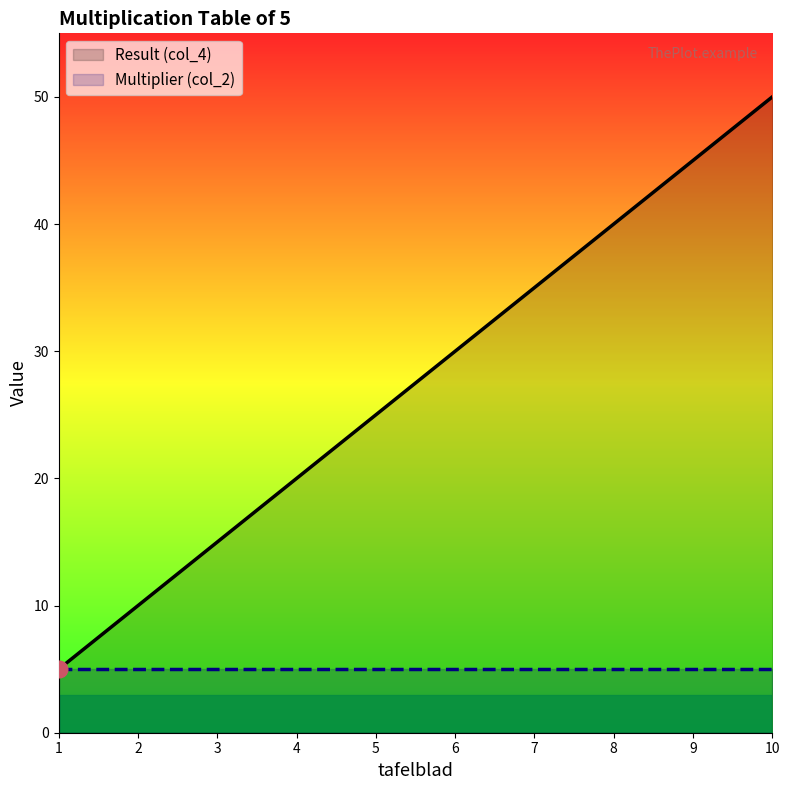

List the labels in order of value, largest first.

10, 9, 8, 7, 6, 5, 4, 3, 2, 1